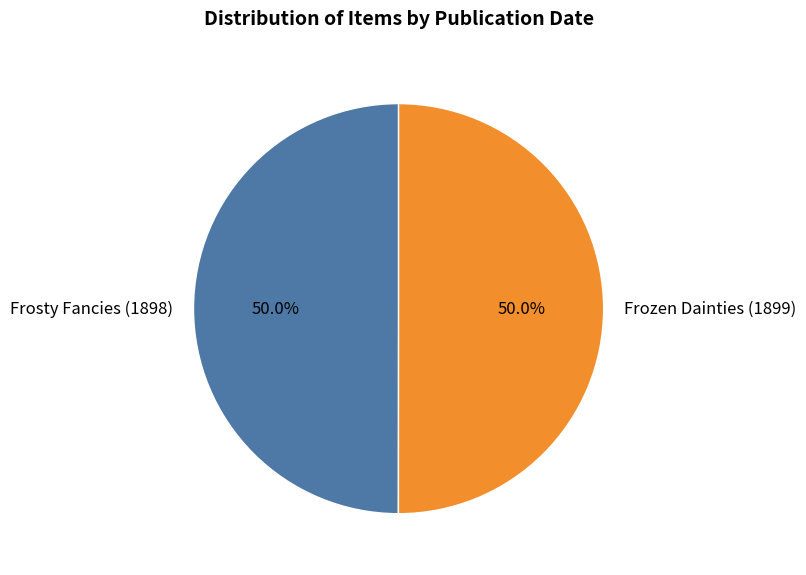

What is the ratio of the value at Frozen Dainties (1899) to the value at Frosty Fancies (1898)?

1.0